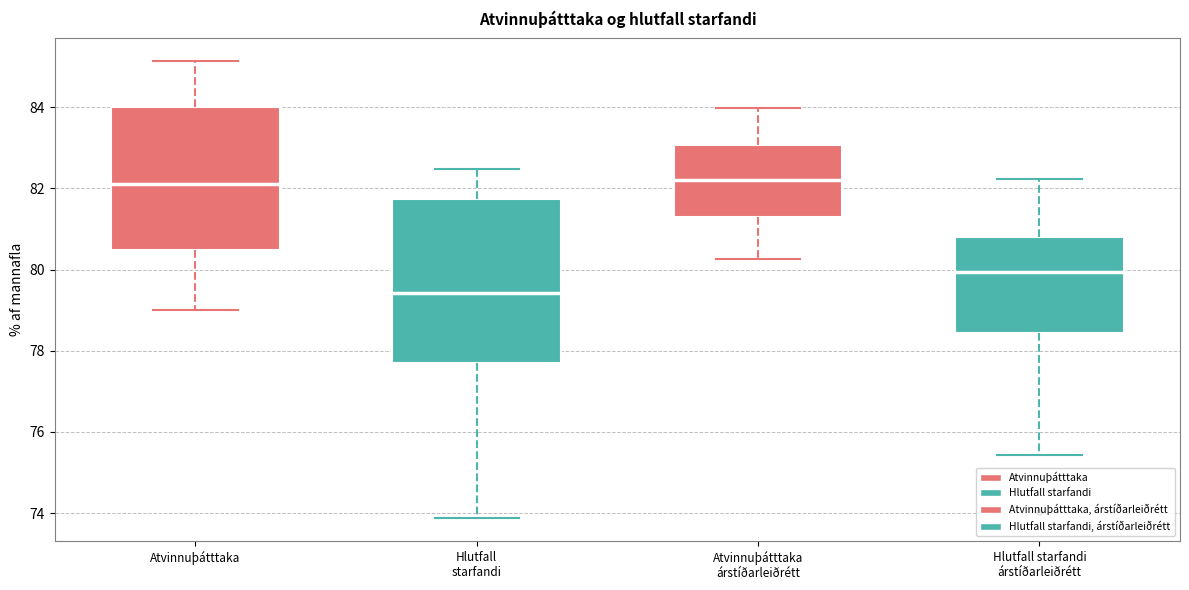

Reading left to right, transcribe this box plot: for each box, give where its median line is, the range the box spans, and where its two whiskers end, as read against the y-axis. The values are not printed on the chart, so give them approximately, as read against the axis.

Atvinnuþátttaka: median 82.2, box 80.4 to 84.0, whiskers 79.0 to 85.2
Hlutfall starfandi: median 79.4, box 77.8 to 81.8, whiskers 73.8 to 82.4
Atvinnuþátttaka árstíðarleiðrétt: median 82.2, box 81.4 to 83.0, whiskers 80.2 to 84.0
Hlutfall starfandi árstíðarleiðrétt: median 80.0, box 78.4 to 80.8, whiskers 75.4 to 82.2